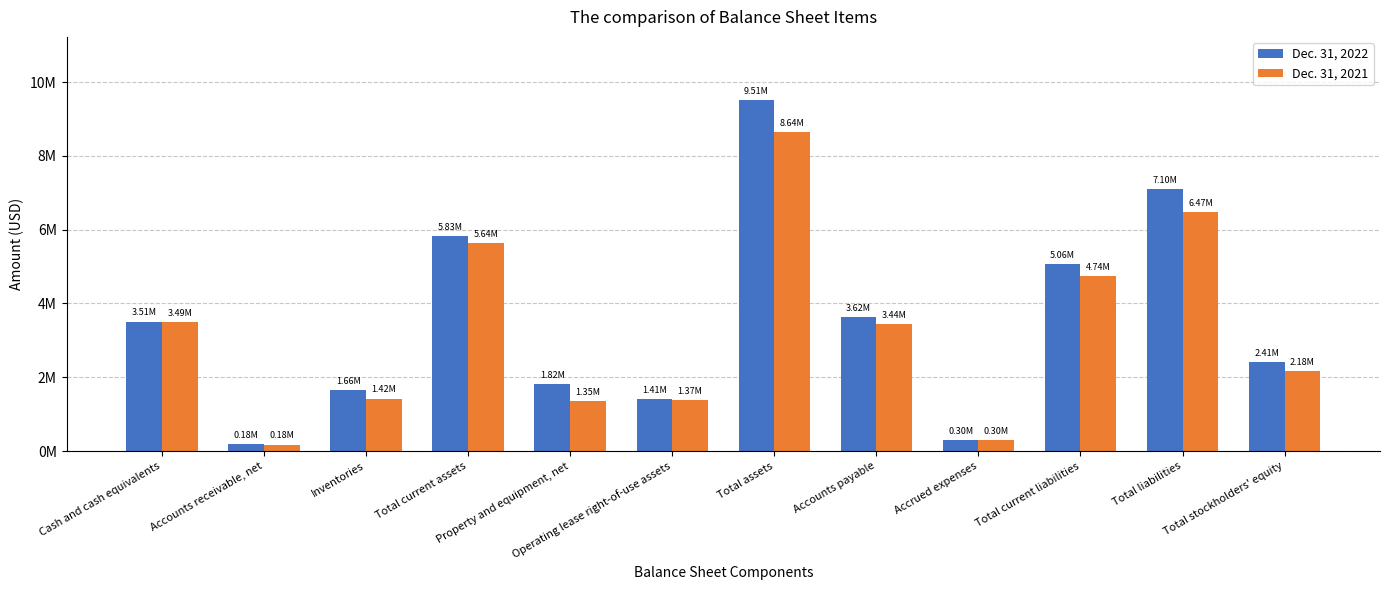

What is the label of the 3rd bar from the right?

Total current liabilities